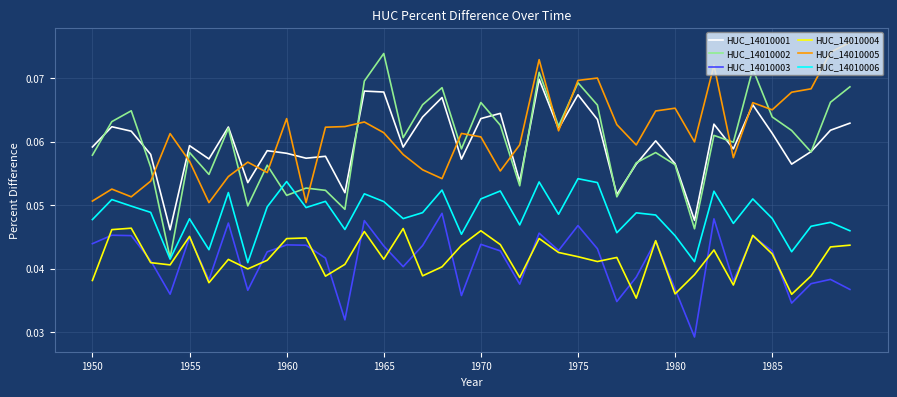

Which series has the widest spread of values?

HUC_14010002